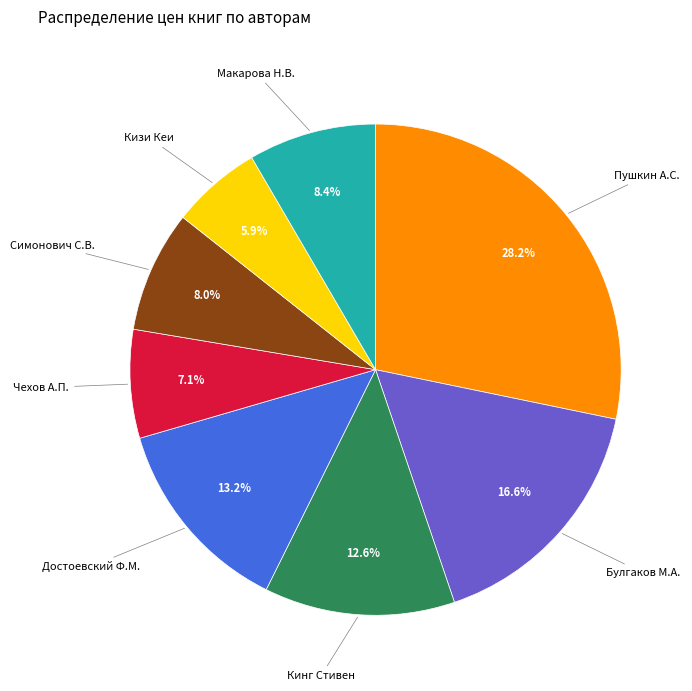

To the nearest percent, what portion does Кинг Стивен represent?

13%